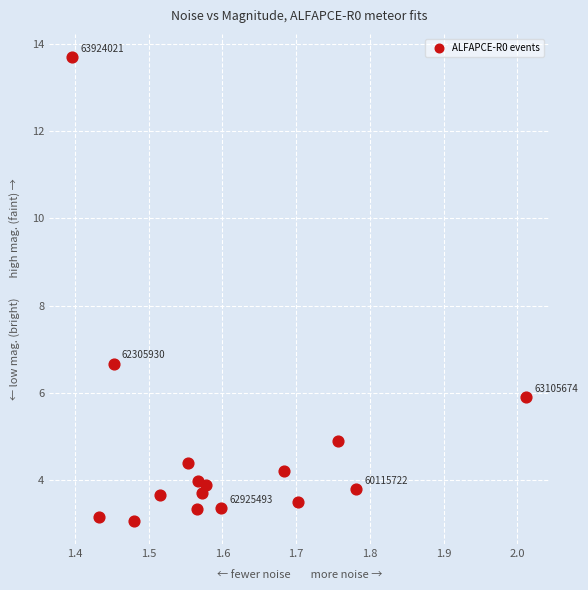

What is the range of X values (max minus min)?

0.6